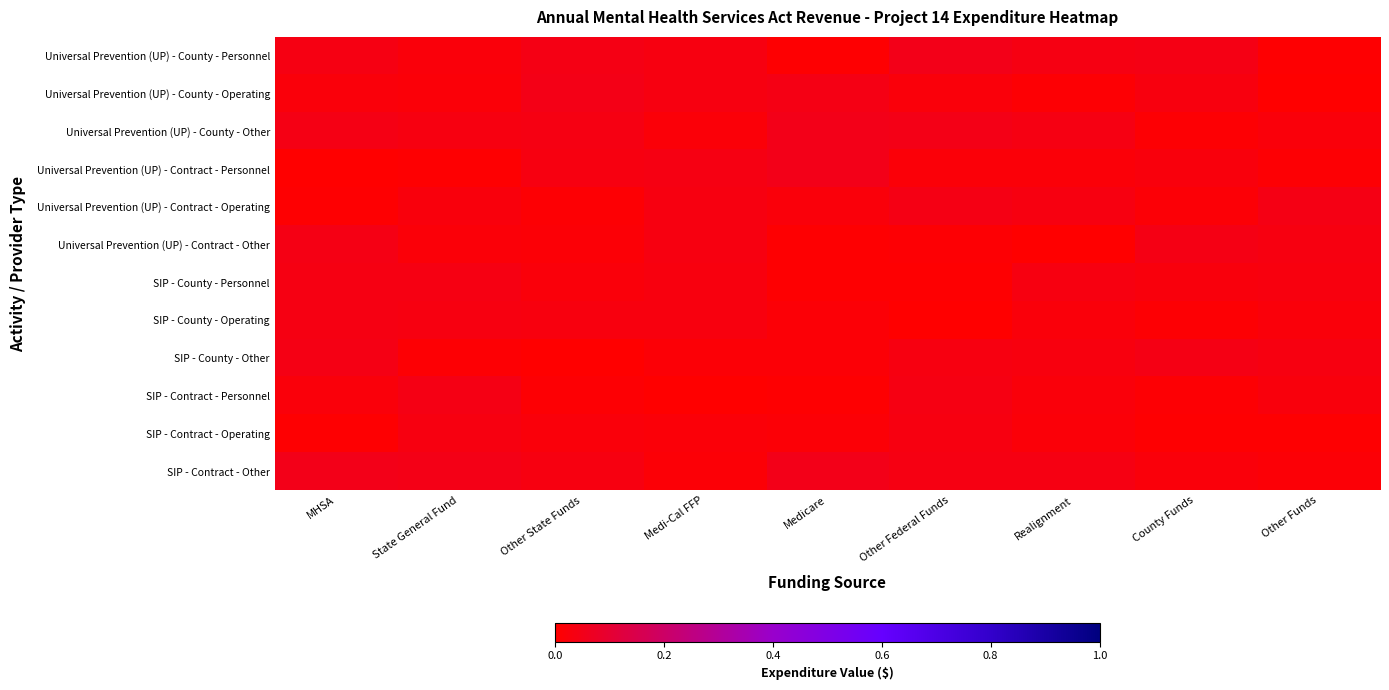

What is the total value across all series at MHSA?

0.3